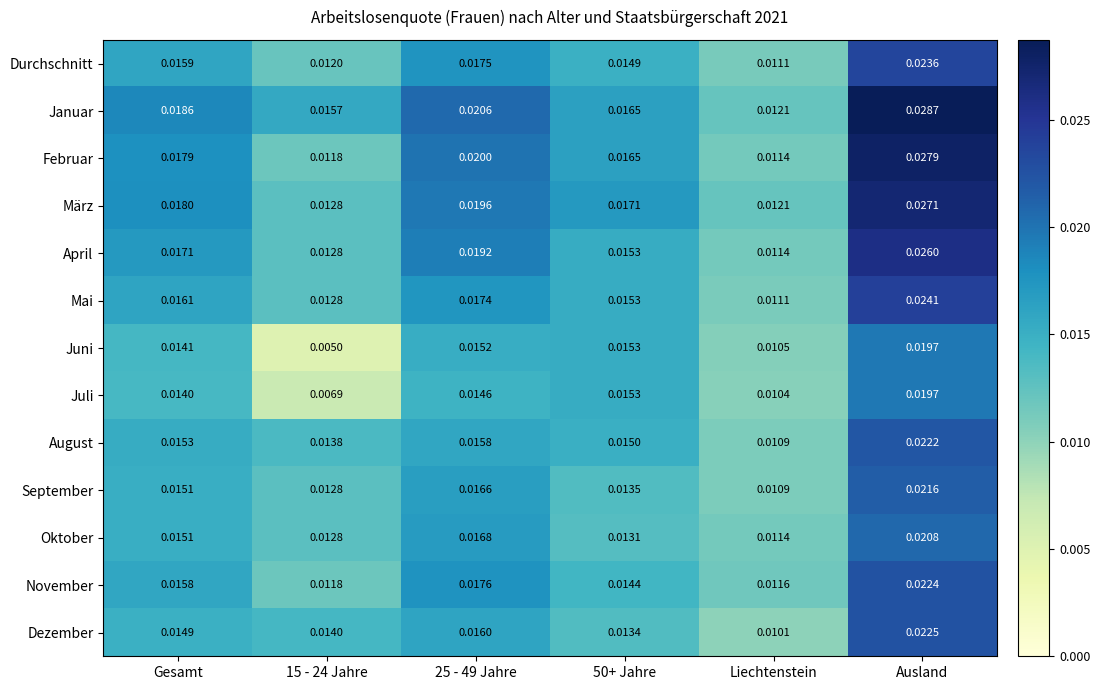

Where is Februar nearest to the value 0?

Liechtenstein